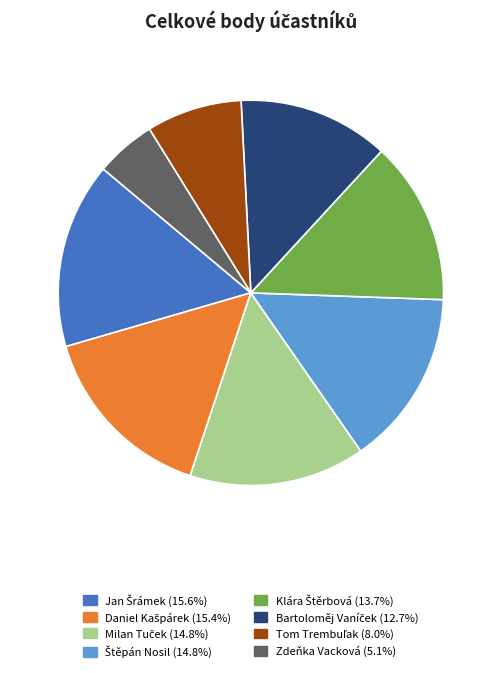

Is Zdeňka Vacková the majority of the pie?

No